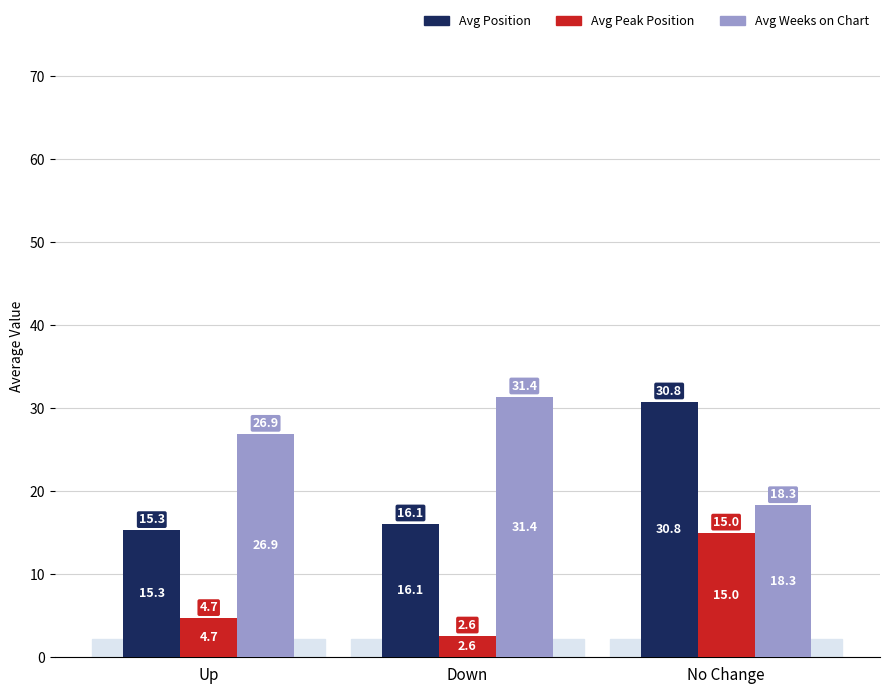

List the series in order of their overall mean, lowest first.

Avg Peak Position, Avg Position, Avg Weeks on Chart